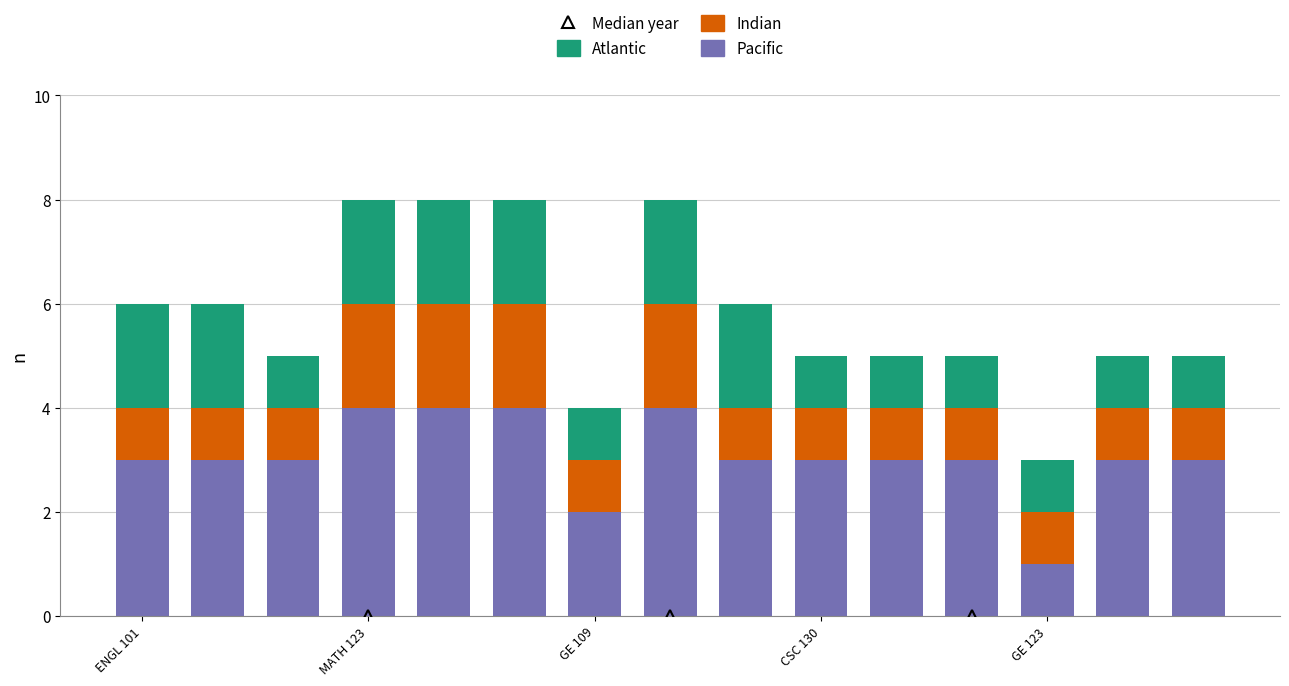

How many series are shown in this chart?

3